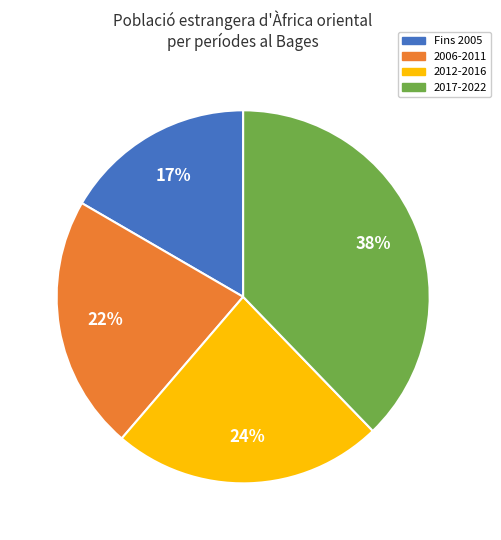

Does 2006-2011 represent more than half of the total?

No